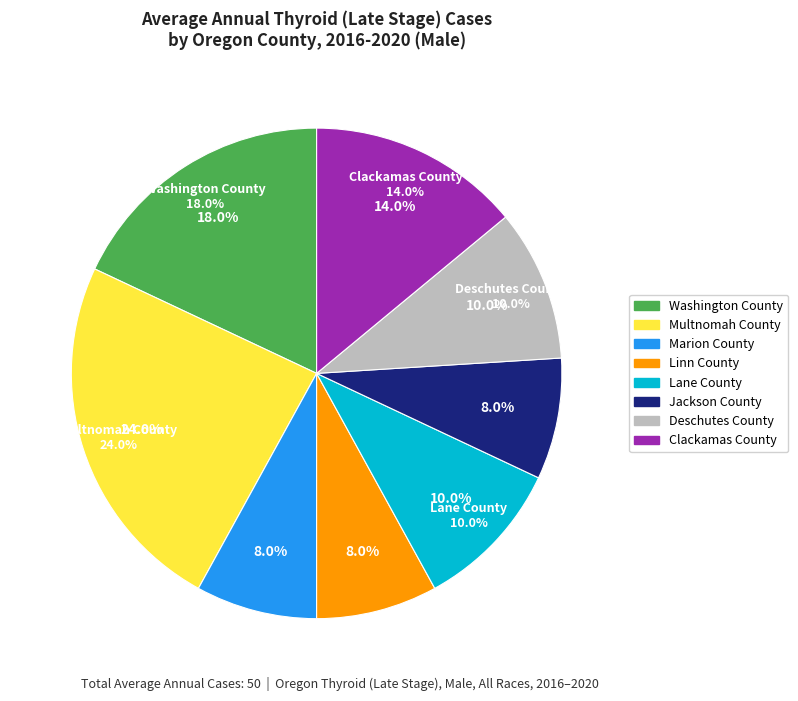

How many slices are in this pie chart?

8